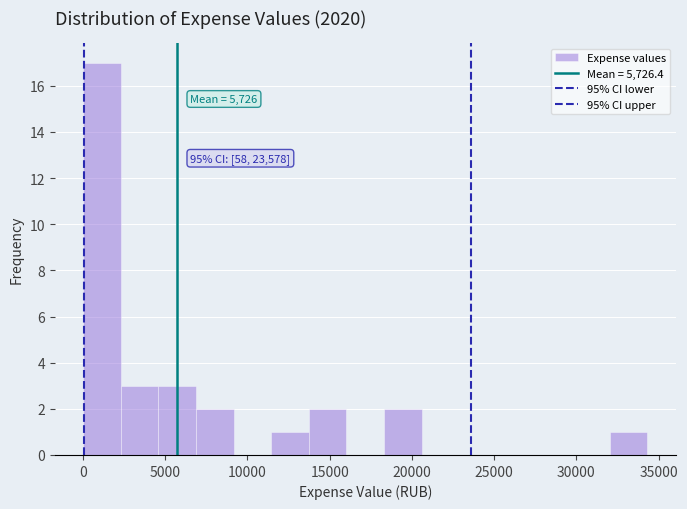

Which range on the x-axis has the tallest bar?

0 to 2500